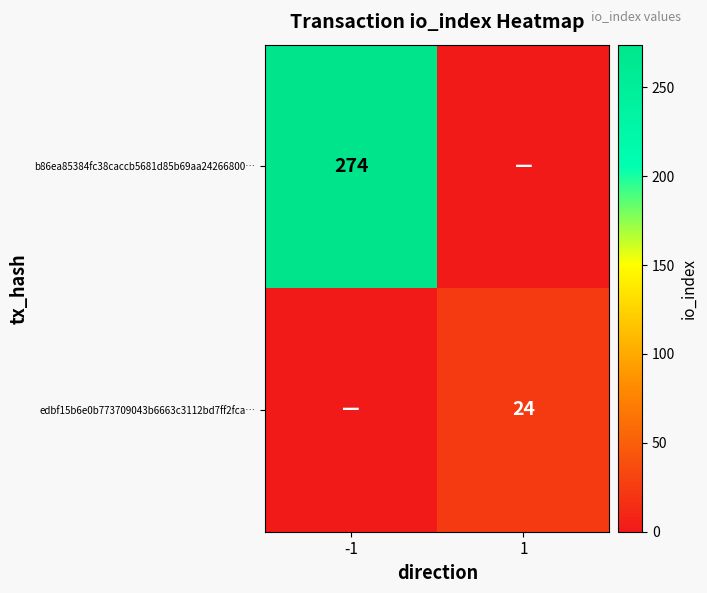

The edbf15b6e0b773709043b6663c3112bd7ff2fca… series shows 32 at 1. True or false?

False